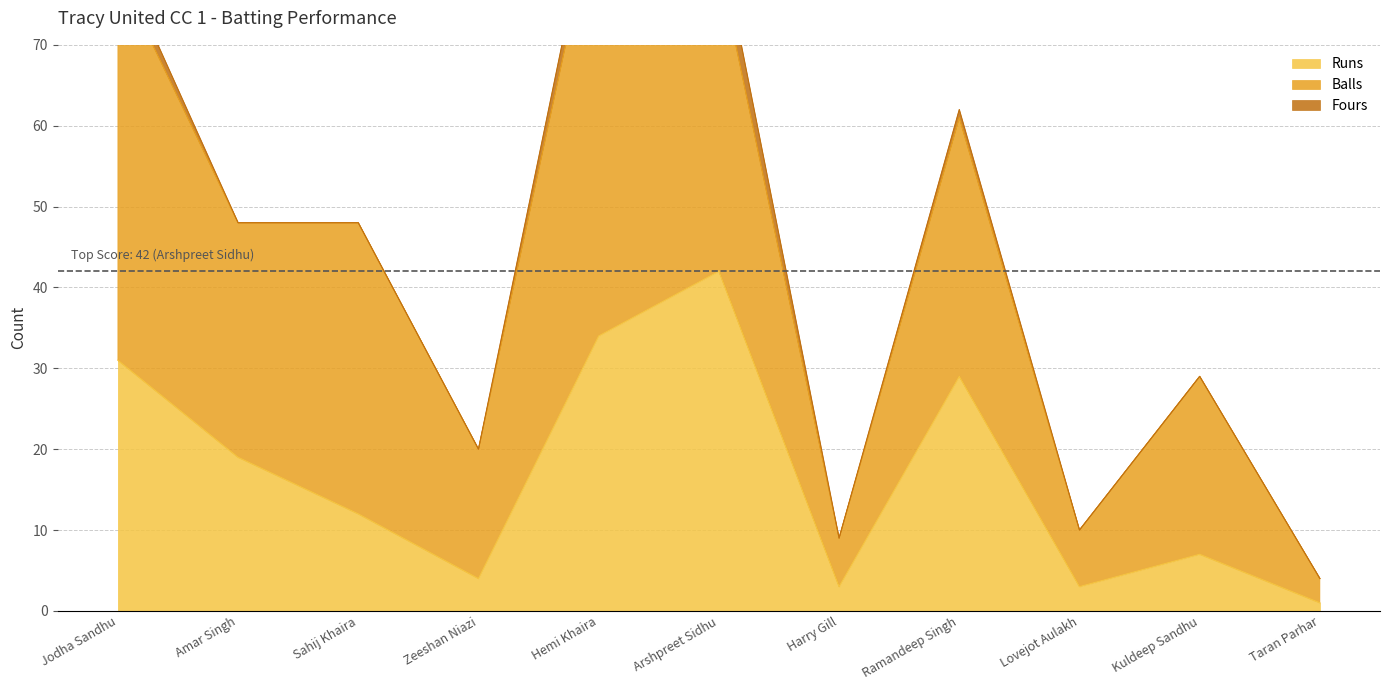

What is the difference between the second highest and minimum values in the Runs series?

33